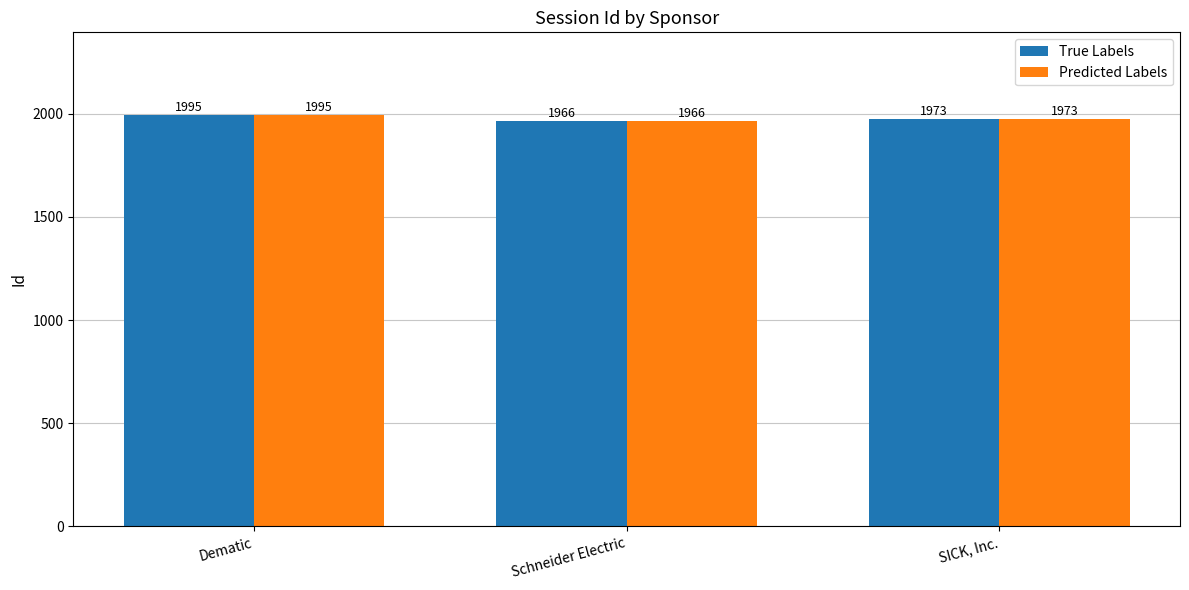

Reading left to right, extract all data points from this chart.

True Labels: Dematic=1995	Schneider Electric=1966	SICK, Inc.=1973
Predicted Labels: Dematic=1995	Schneider Electric=1966	SICK, Inc.=1973